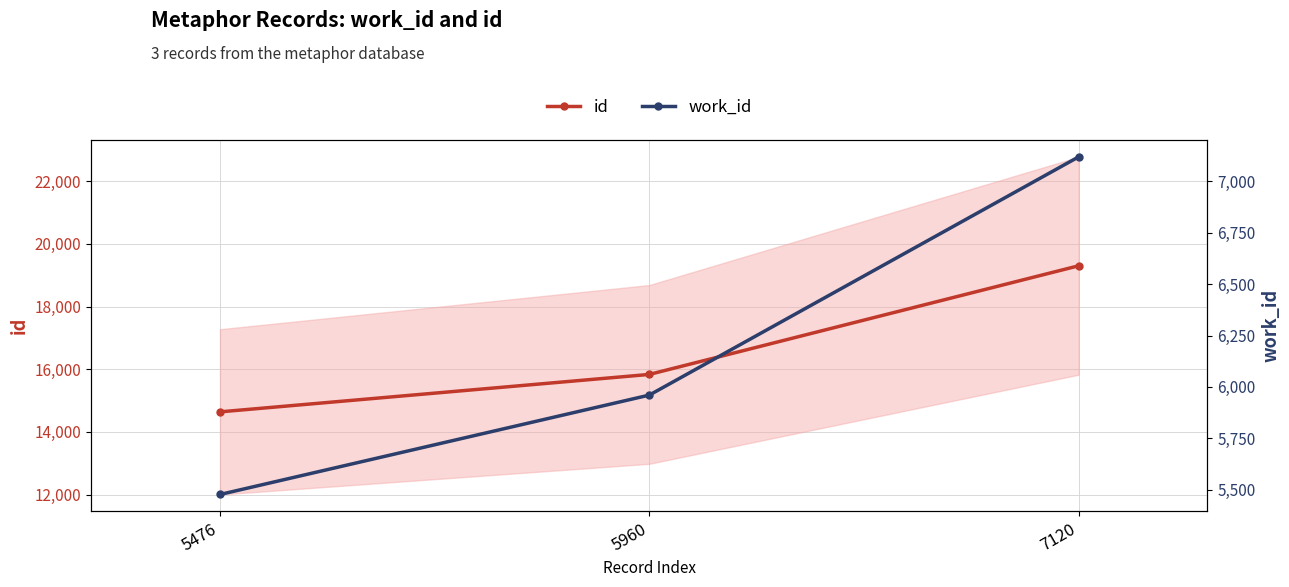

Count the number of categories in the chart.

3